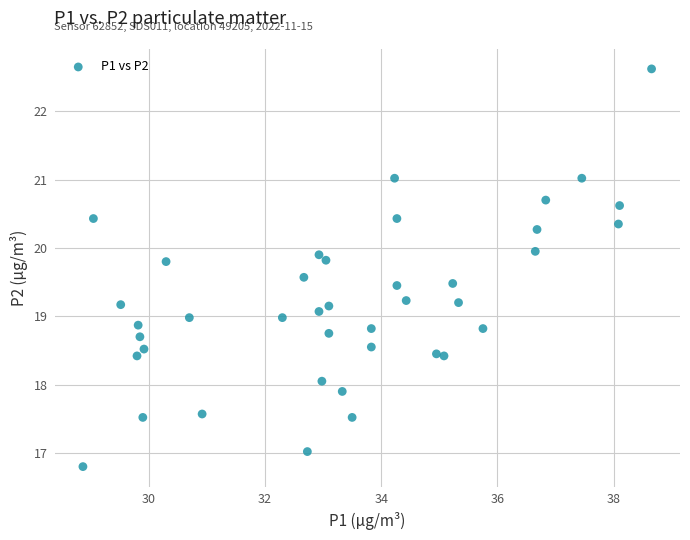

What is the range of Y values (max minus min)?

5.8